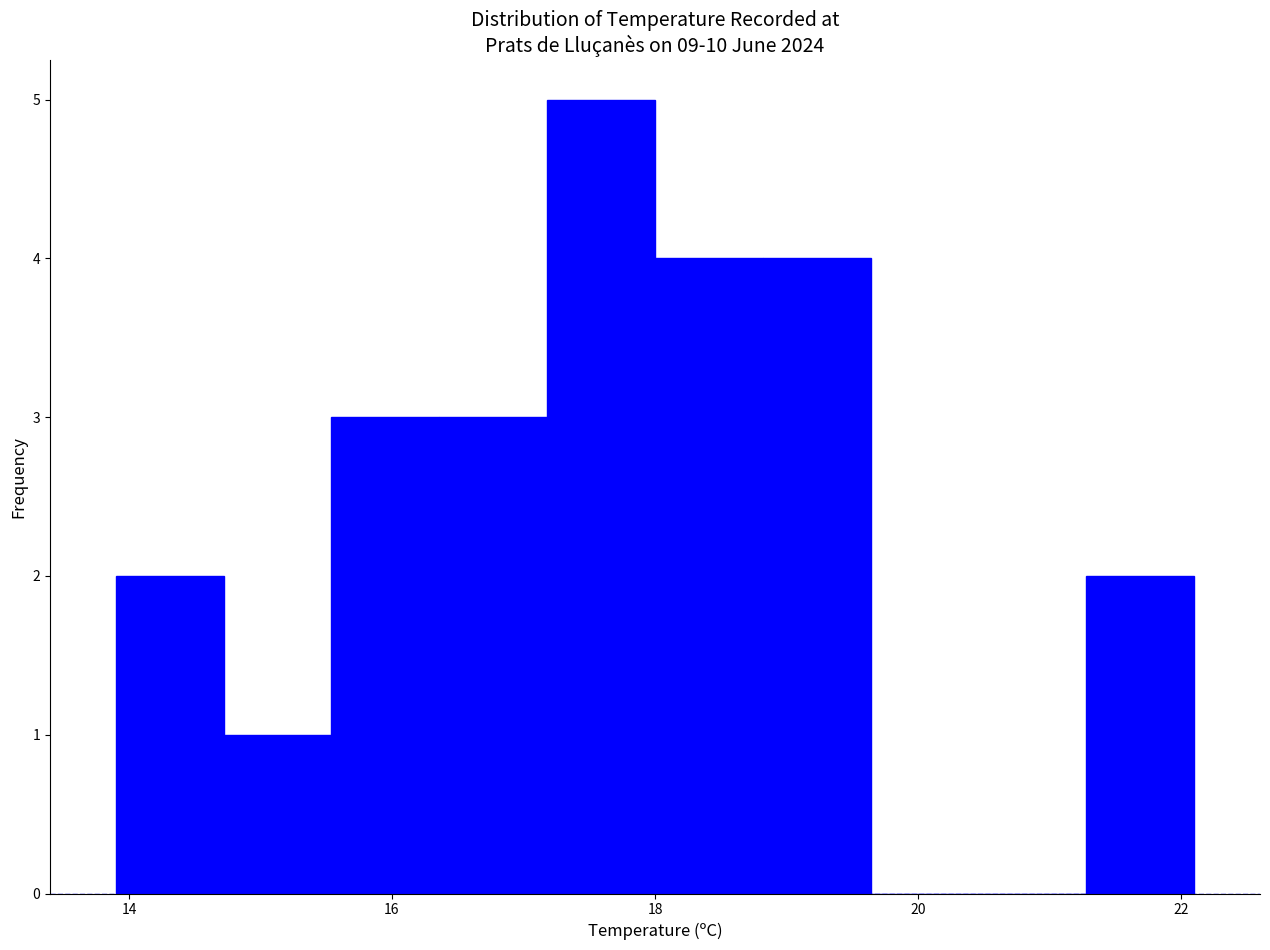

What is the height of the bar covering 13.90 to 14.72 on the x-axis? Neither the bar edges nor the heights are printed on the chart, so give them approximately, as read against the axes.

2